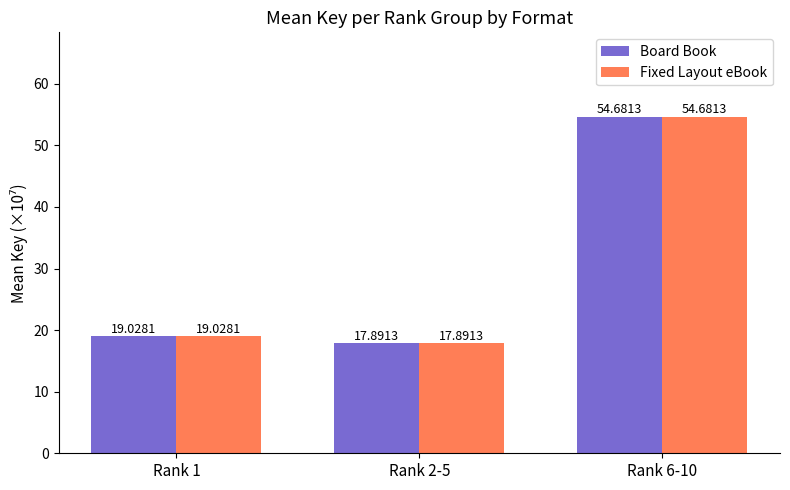

What is the difference between the second highest and minimum values in the Board Book series?

1.1